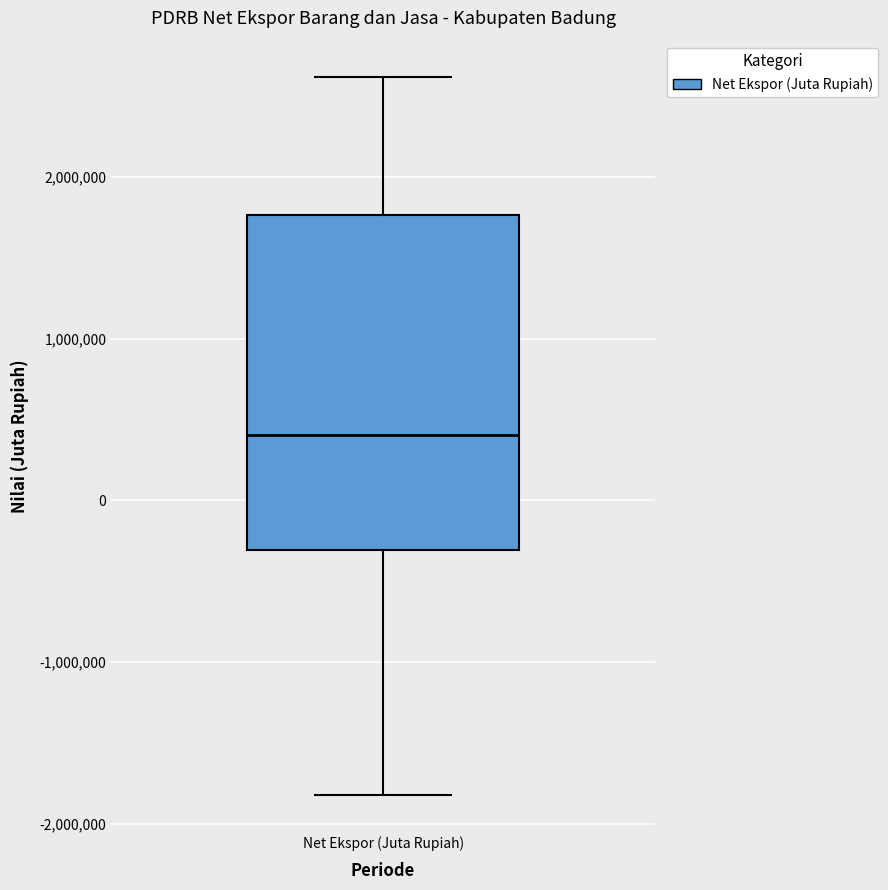

Read this box plot against the y-axis: the position of the median line, the range covered by the box, and the ends of both whiskers. The values are not printed on the chart, so give them approximately, as read against the axis.

median 400000, box -300000 to 1800000, whiskers -1800000 to 2600000